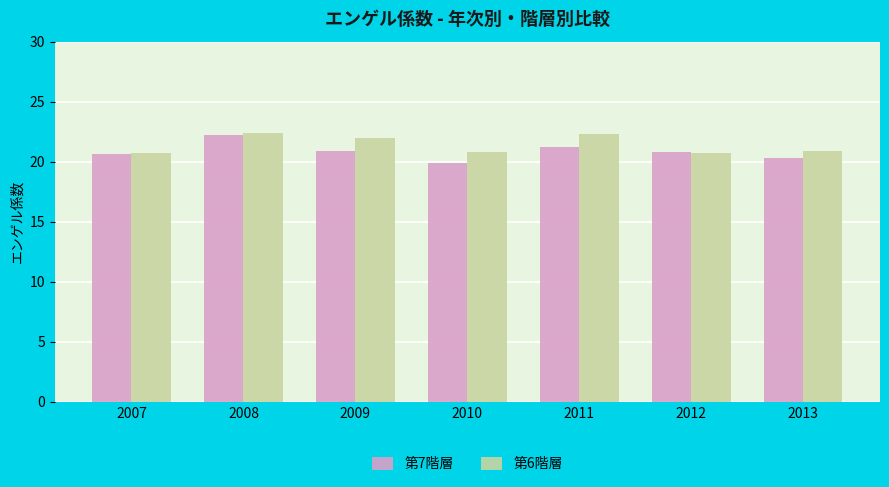

Is the value of 第6階層 at 2011 greater than the value of 第7階層 at 2012?

Yes